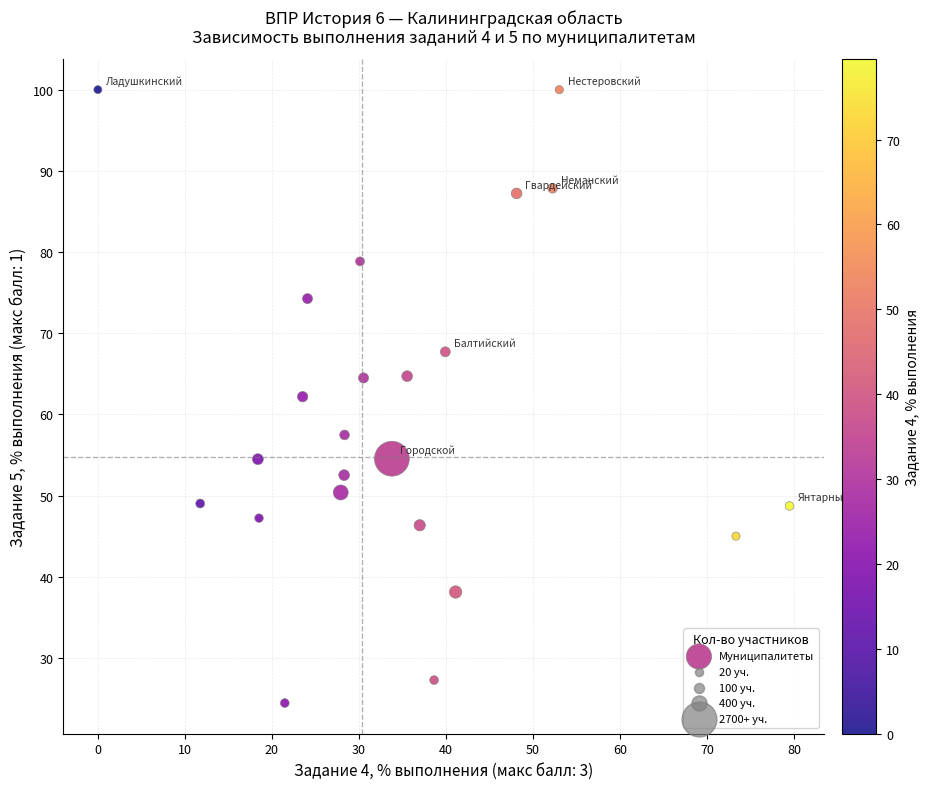

What is the range of Y values (max minus min)?

75.6